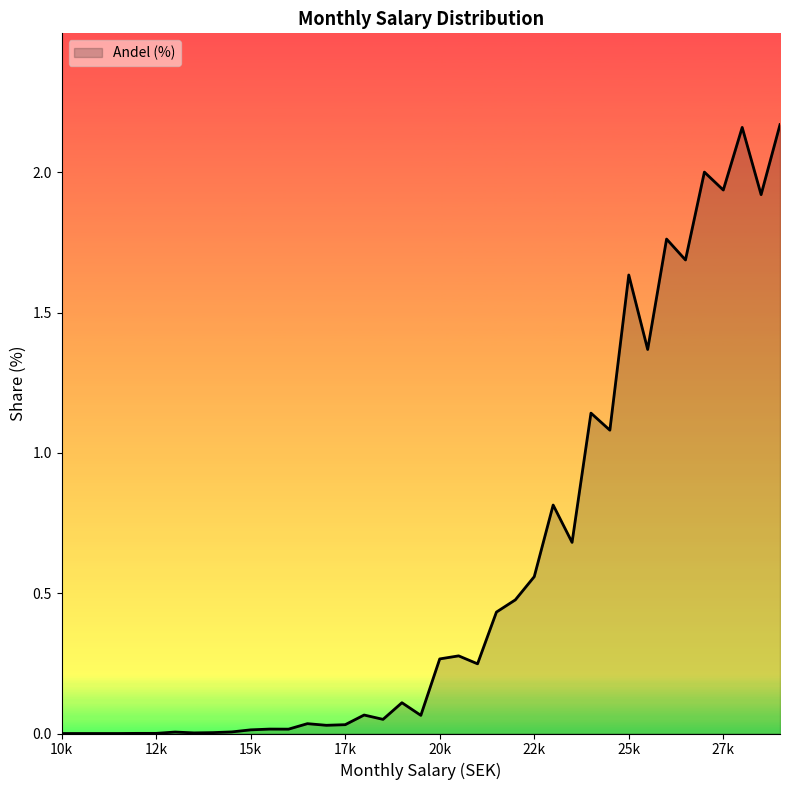

Where is the first local minimum?

13500